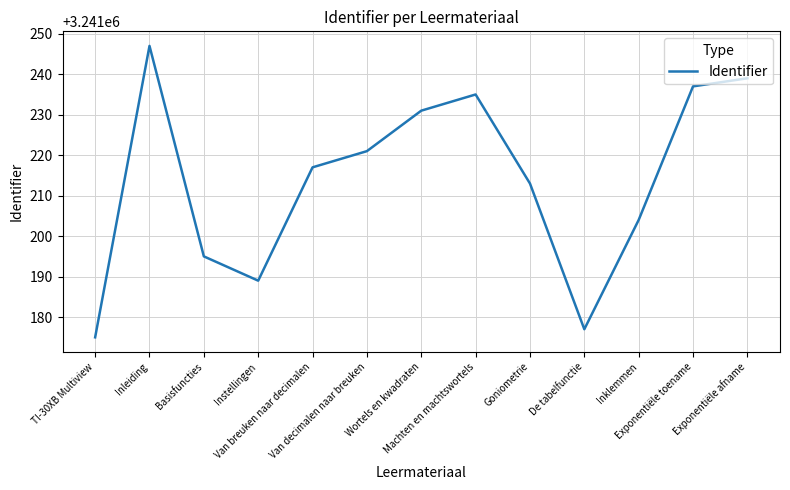

What is the smallest value displayed?

3241175